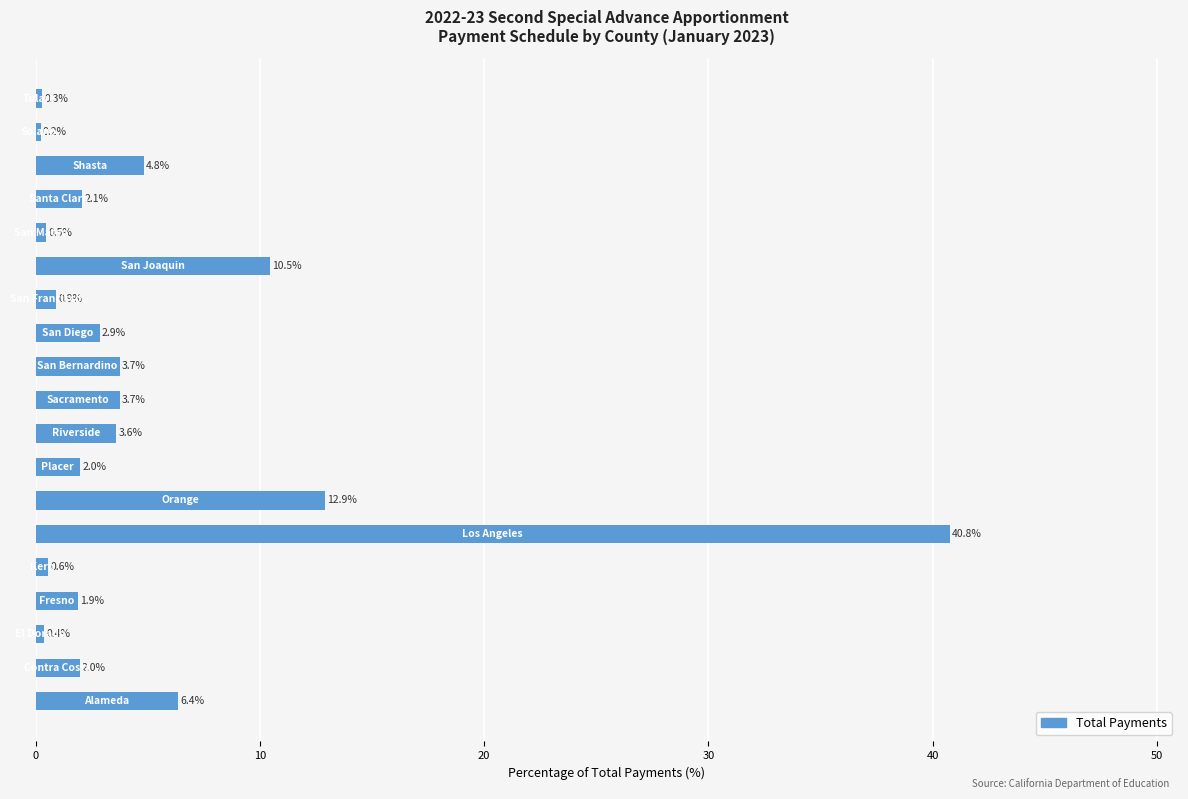

What is the maximum value shown in the chart?

40.8